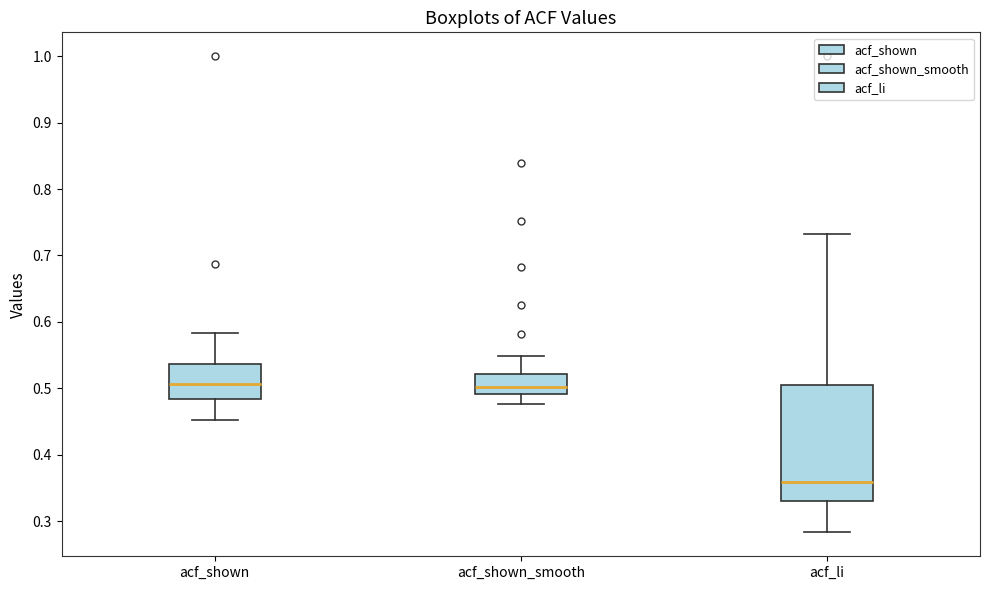

Which box is the tallest, from its lower edge to its upper edge?

acf_li